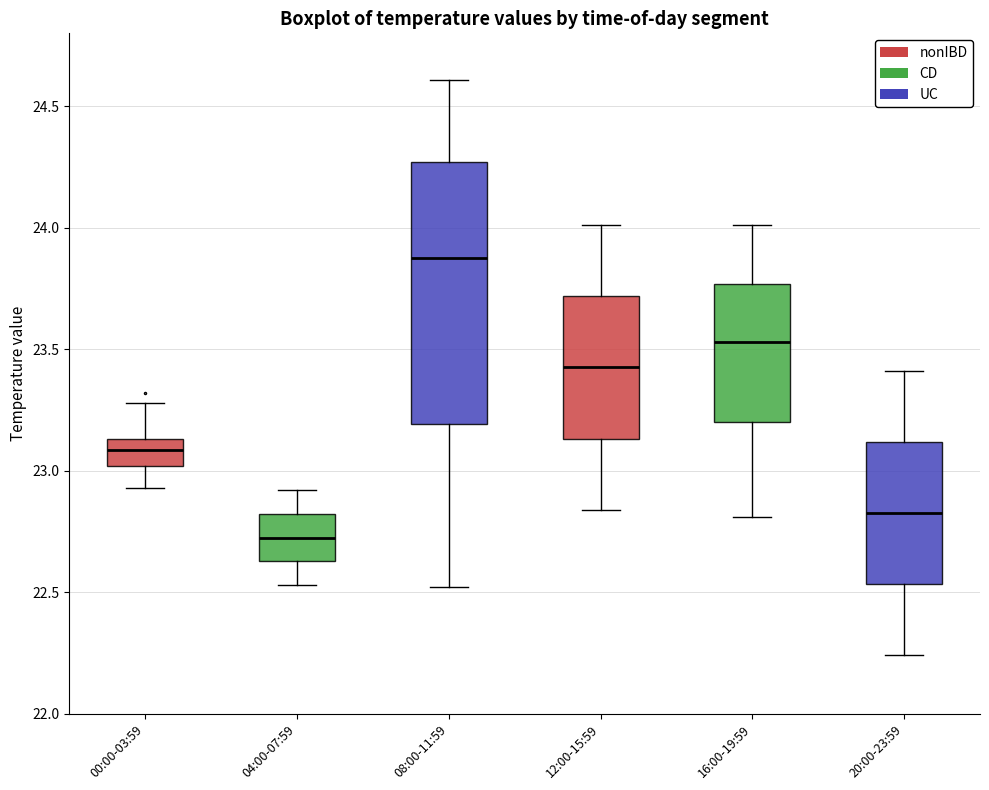

Where does the upper whisker of the box for 00:00-03:59 end on the y-axis? The values are not printed on the chart, so give them approximately, as read against the axis.

23.30